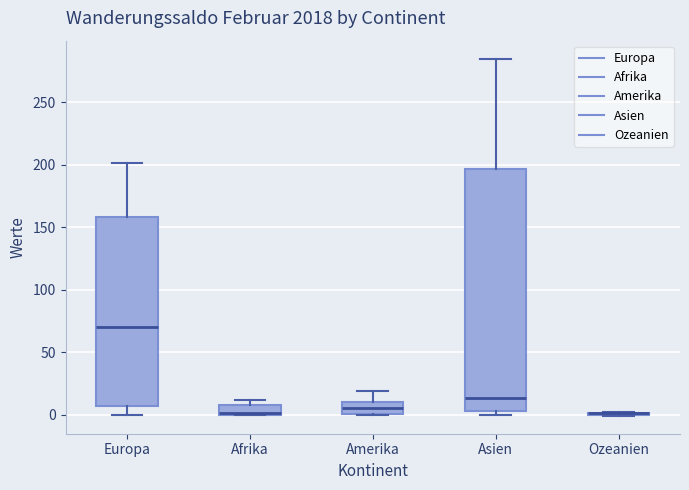

Comparing the boxes themselves (not the whiskers), which one is the tallest?

Asien